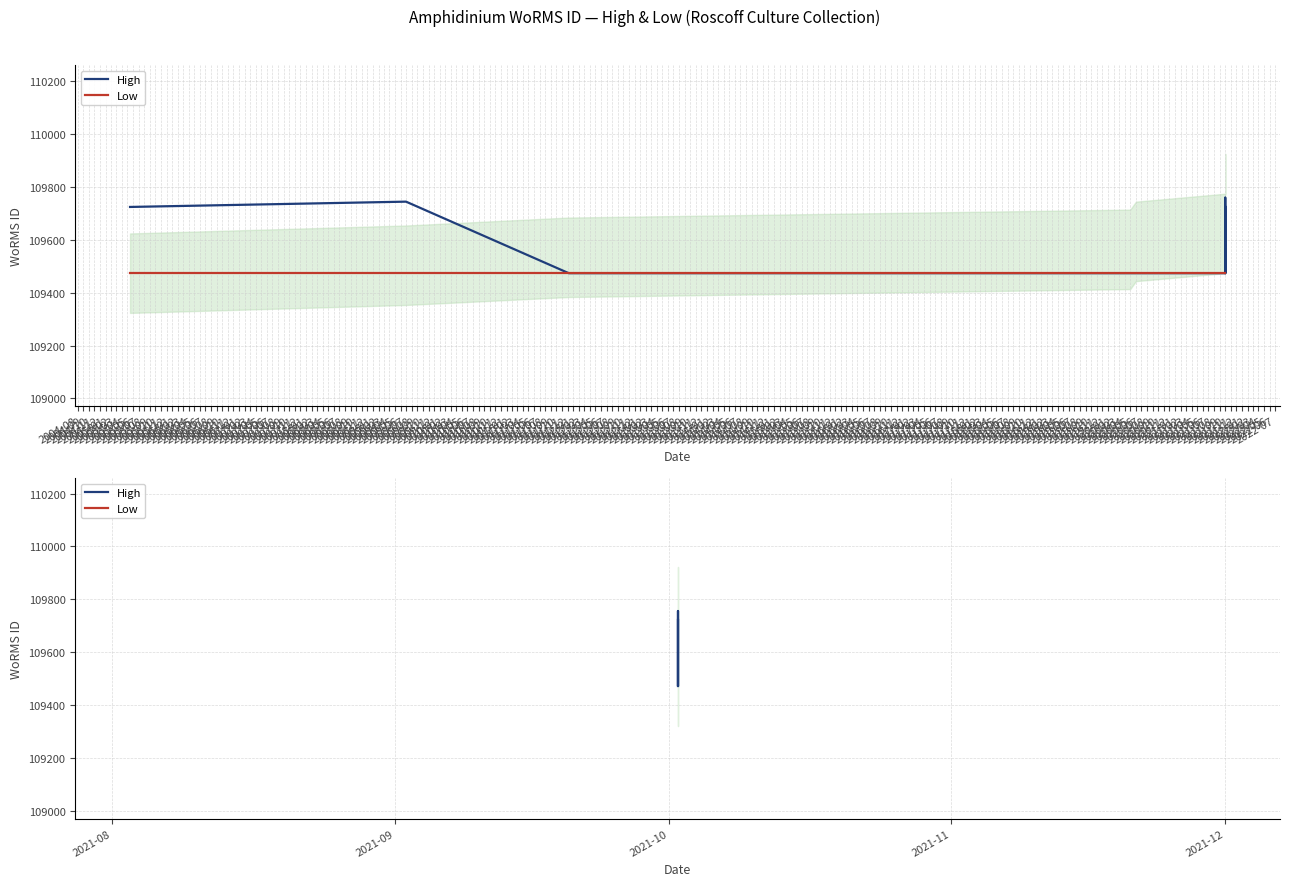

Rank the series by their average value, from highest to lowest.

High, Low